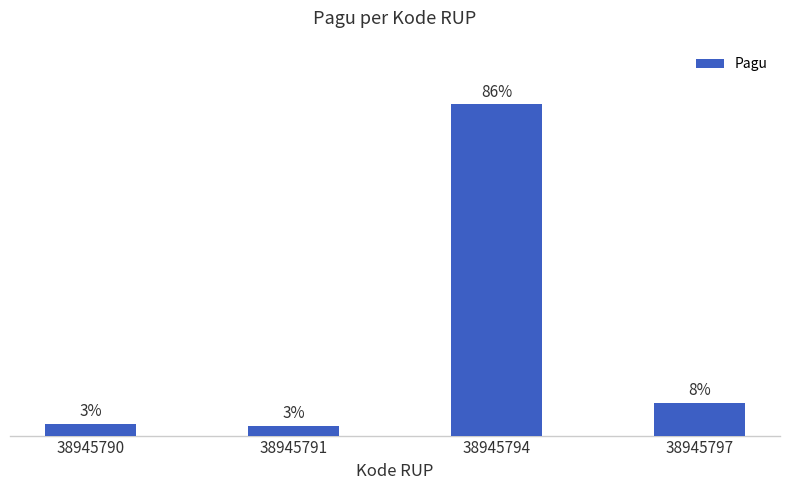

Does the chart contain any negative values?

No